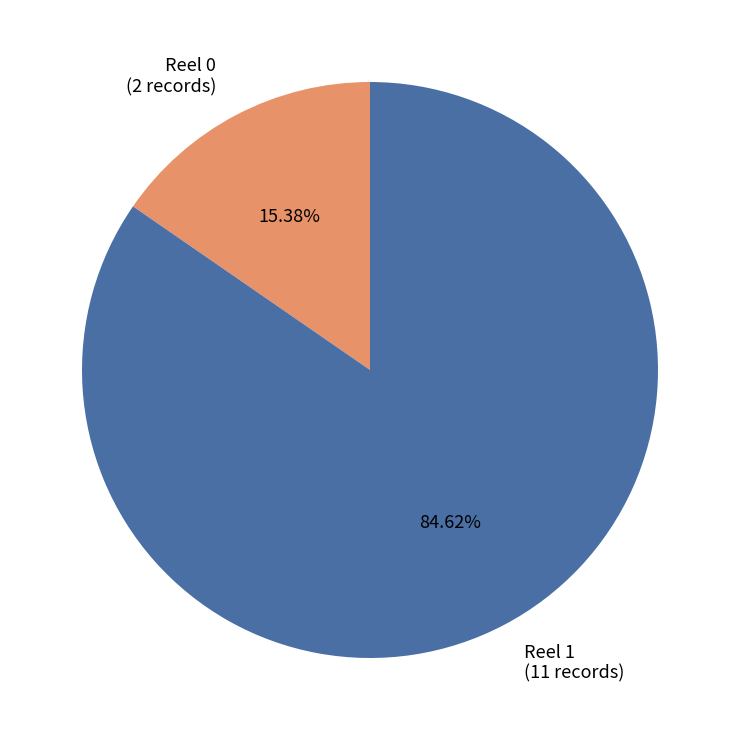

To the nearest percent, what is the difference between the largest and smallest slice percentages?

69%